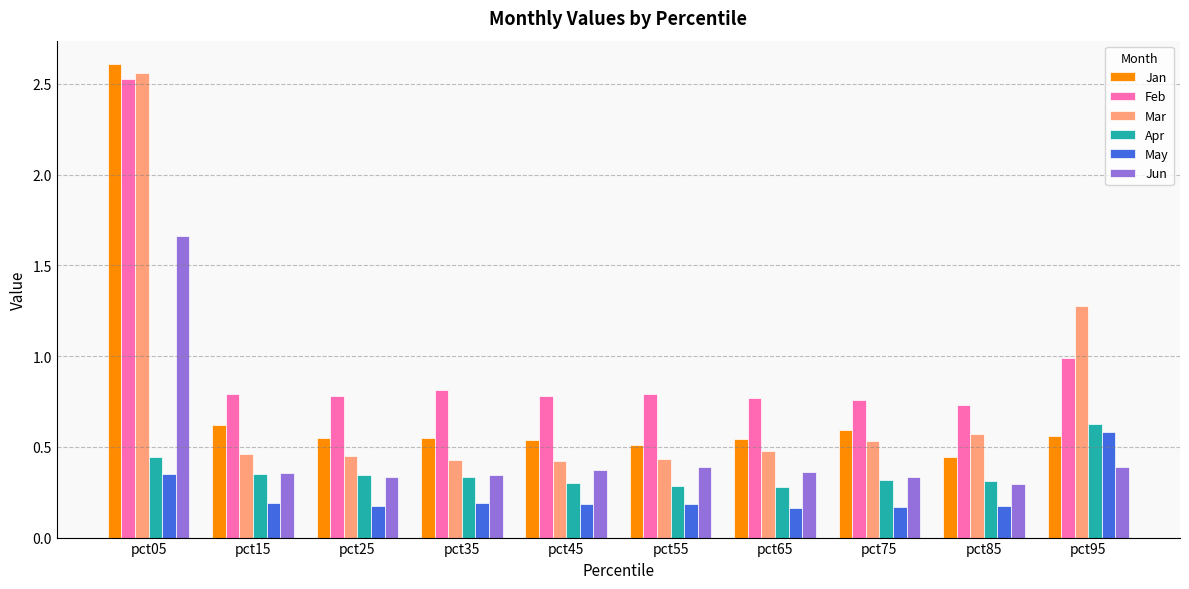

What is the sum of the Mar values at pct35 and pct55?

0.9